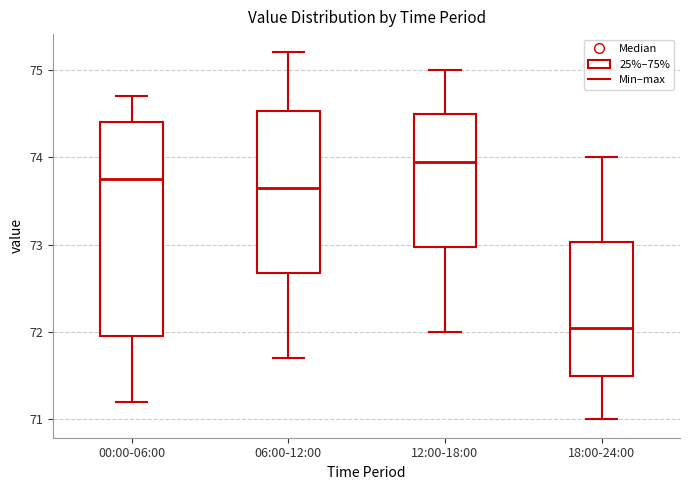

Where does the median line of the box for 12:00-18:00 sit on the y-axis? The values are not printed on the chart, so give them approximately, as read against the axis.

74.0